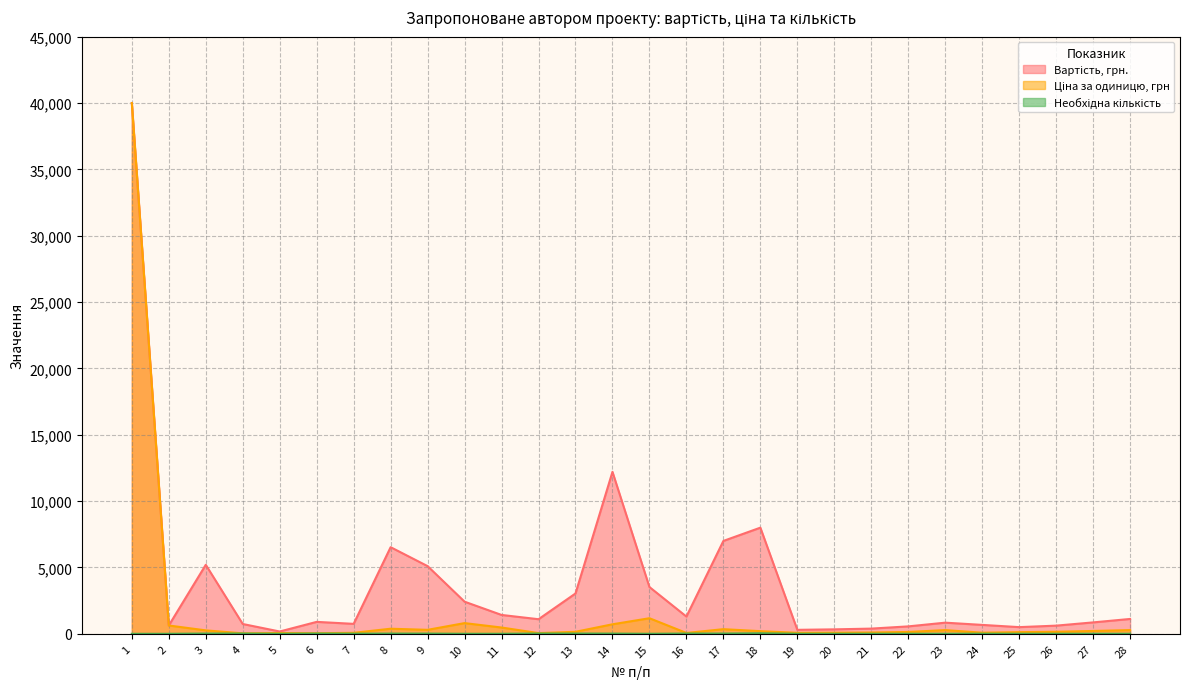

Which series changed the most between 18 and 20?

Вартість, грн.